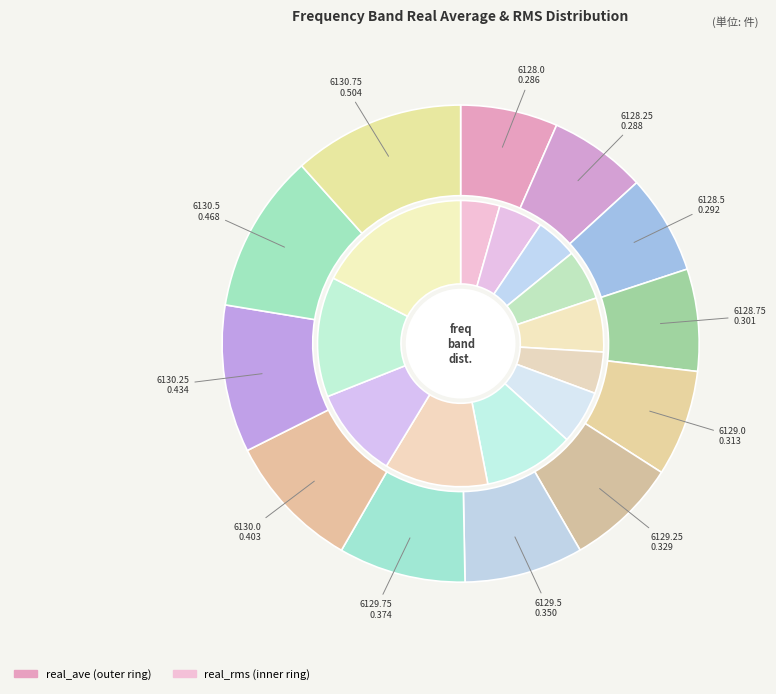

To the nearest percent, what is the combined percentage of 6130.25 and 6128.25?

15%